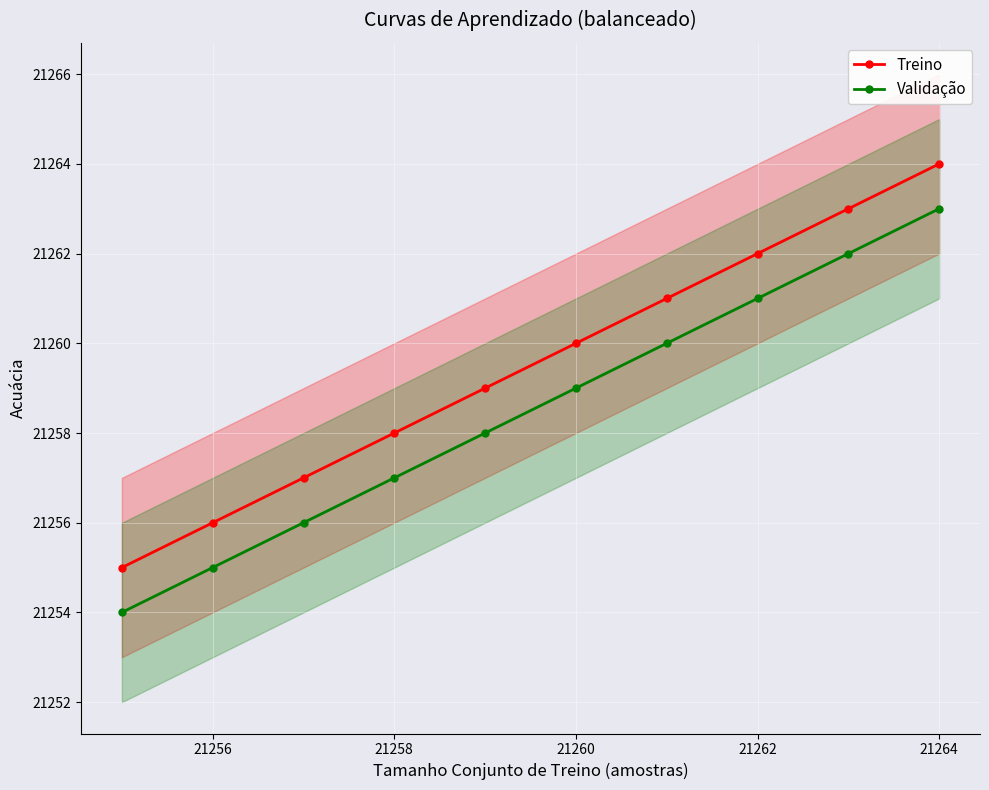

At how many categories does at least one series exceed 21262?

2